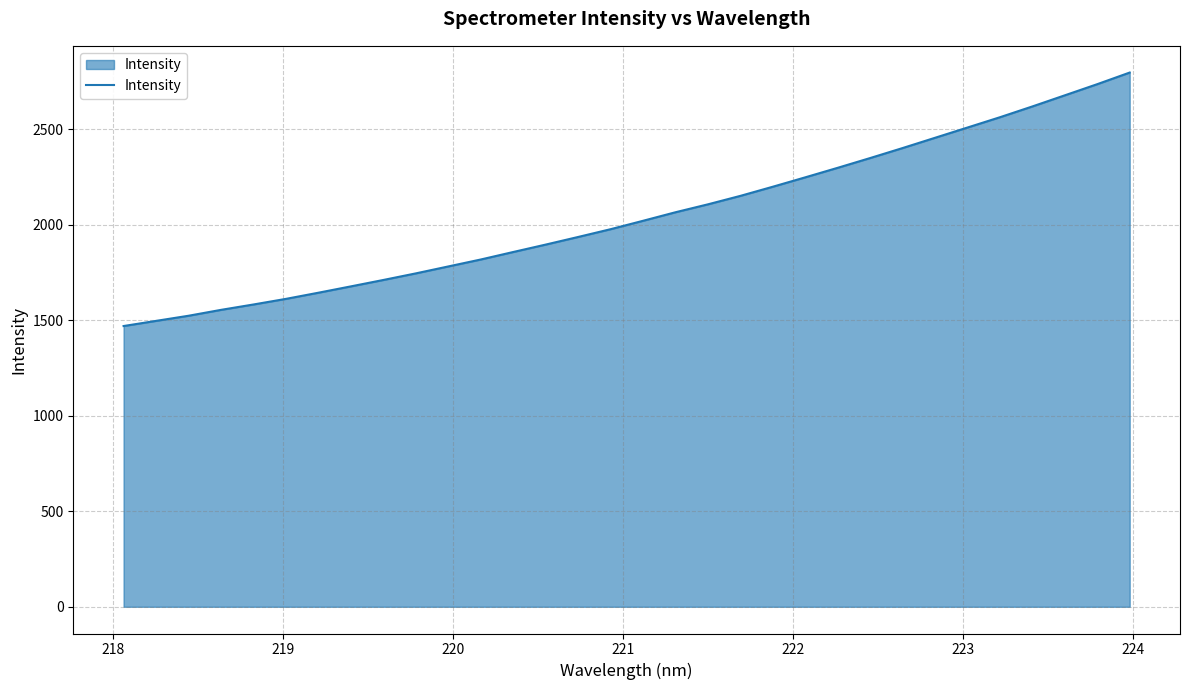

What is the smallest value displayed?

1470.3